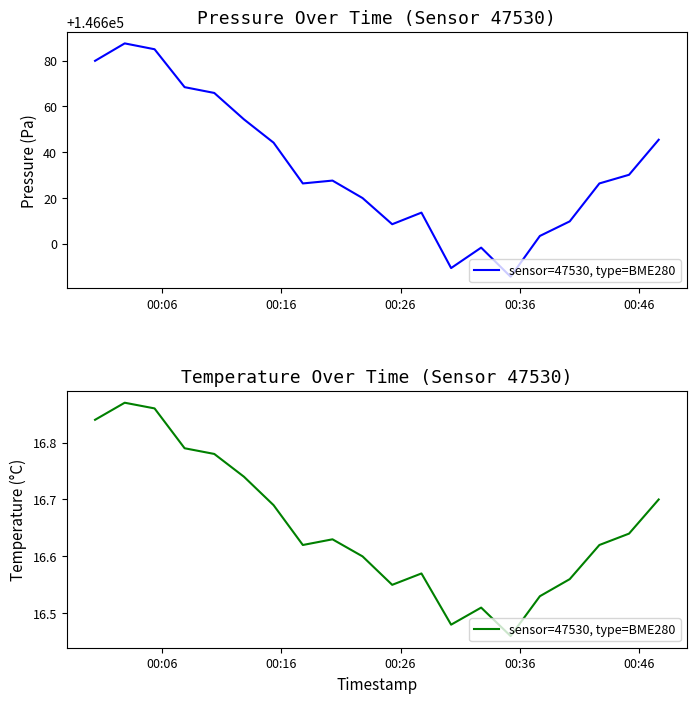

What is the minimum value shown in the chart?

16.5